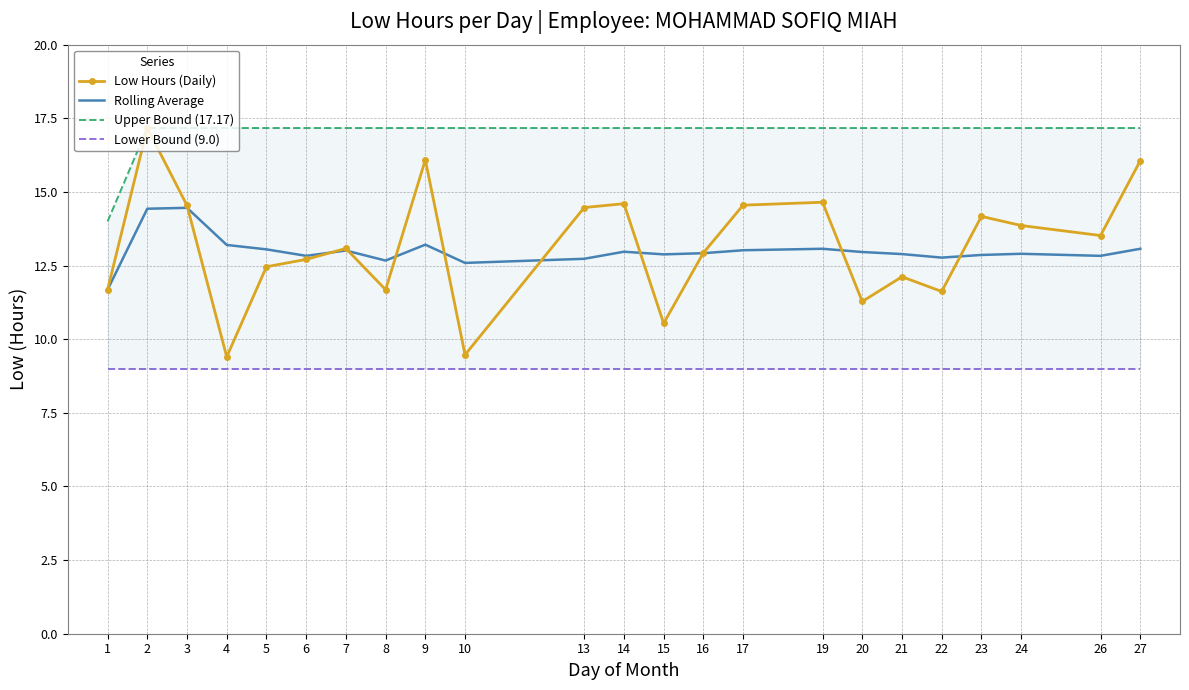

At which label does Rolling Average first exceed 12?

2